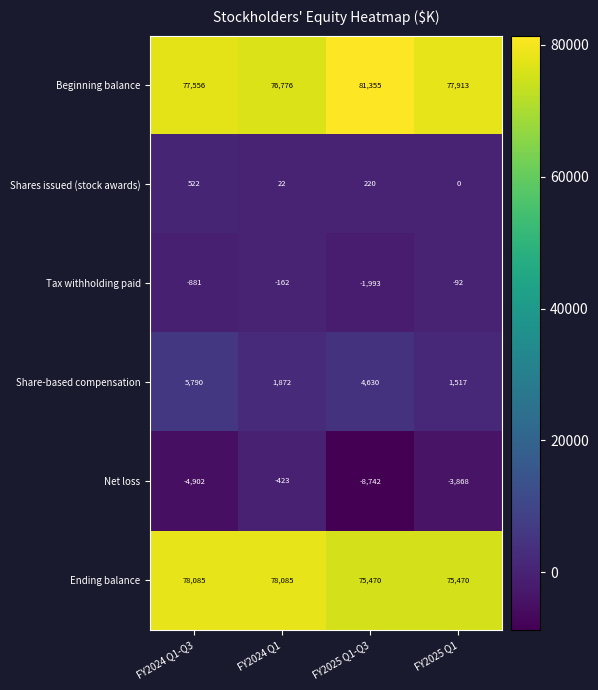

The Ending balance series shows 78085 at FY2024 Q1-Q3. True or false?

True